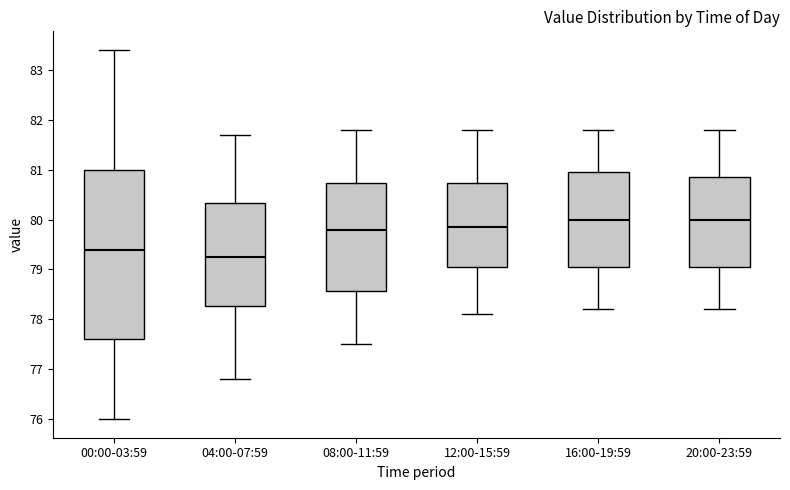

Reading left to right, transcribe this box plot: for each box, give where its median line is, the range the box spans, and where its two whiskers end, as read against the y-axis. The values are not printed on the chart, so give them approximately, as read against the axis.

00:00-03:59: median 79.4, box 77.6 to 81.0, whiskers 76.0 to 83.4
04:00-07:59: median 79.3, box 78.3 to 80.3, whiskers 76.8 to 81.7
08:00-11:59: median 79.8, box 78.6 to 80.7, whiskers 77.5 to 81.8
12:00-15:59: median 79.9, box 79.1 to 80.7, whiskers 78.1 to 81.8
16:00-19:59: median 80.0, box 79.1 to 81.0, whiskers 78.2 to 81.8
20:00-23:59: median 80.0, box 79.1 to 80.9, whiskers 78.2 to 81.8